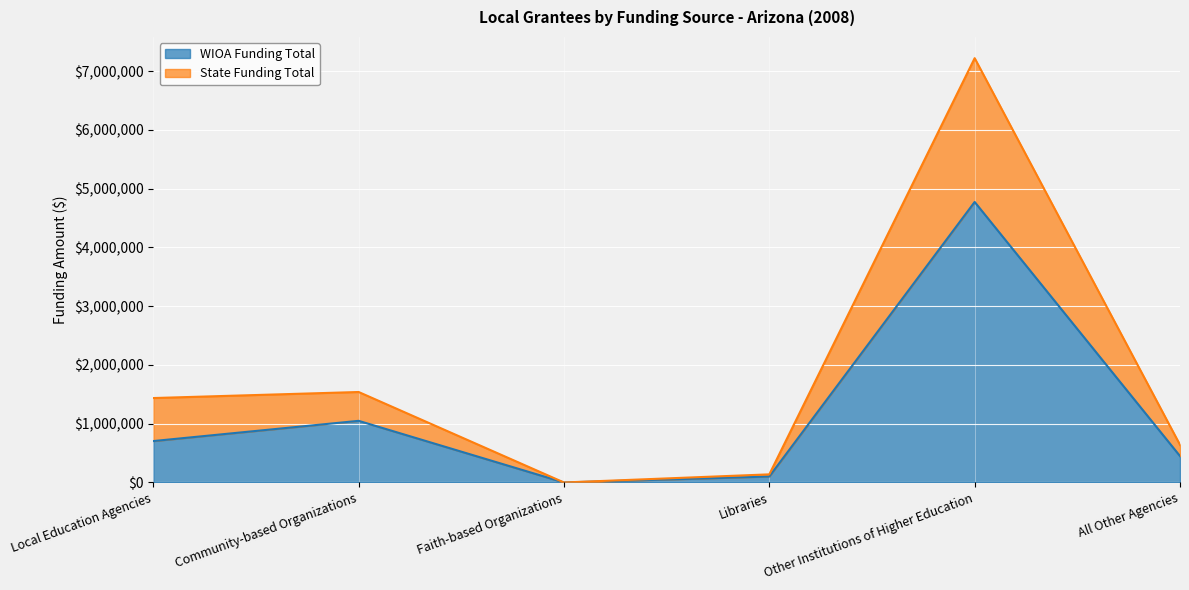

What is the label of the 2nd point from the right?

Other Institutions of Higher Education